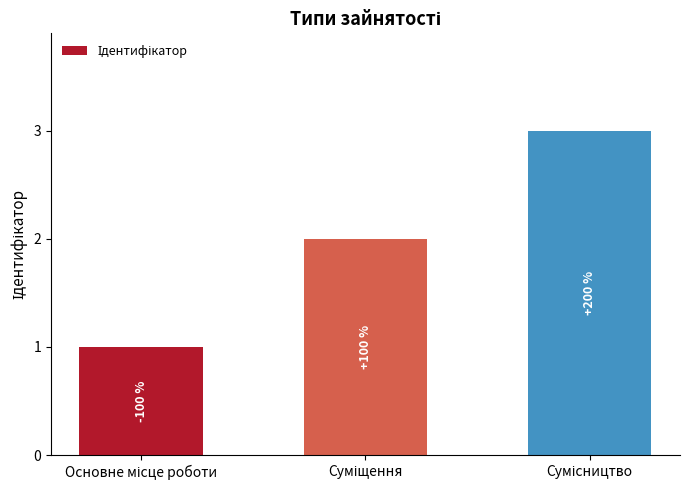

What is the value of the 3rd bar from the left?

3